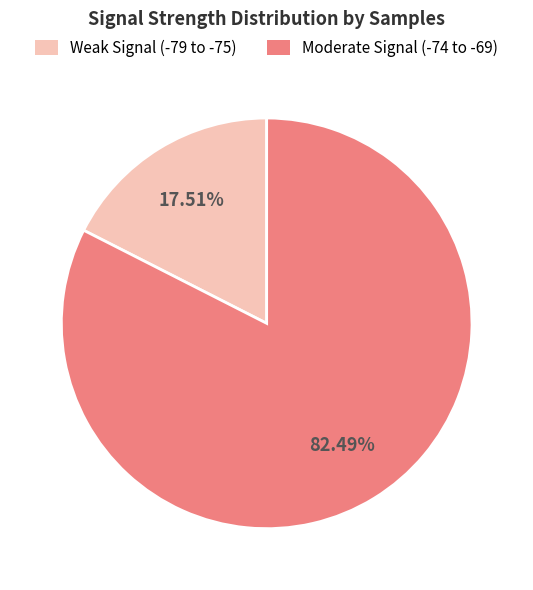

Is the sum of Moderate Signal (-74 to -69) and Weak Signal (-79 to -75) greater than half?

Yes